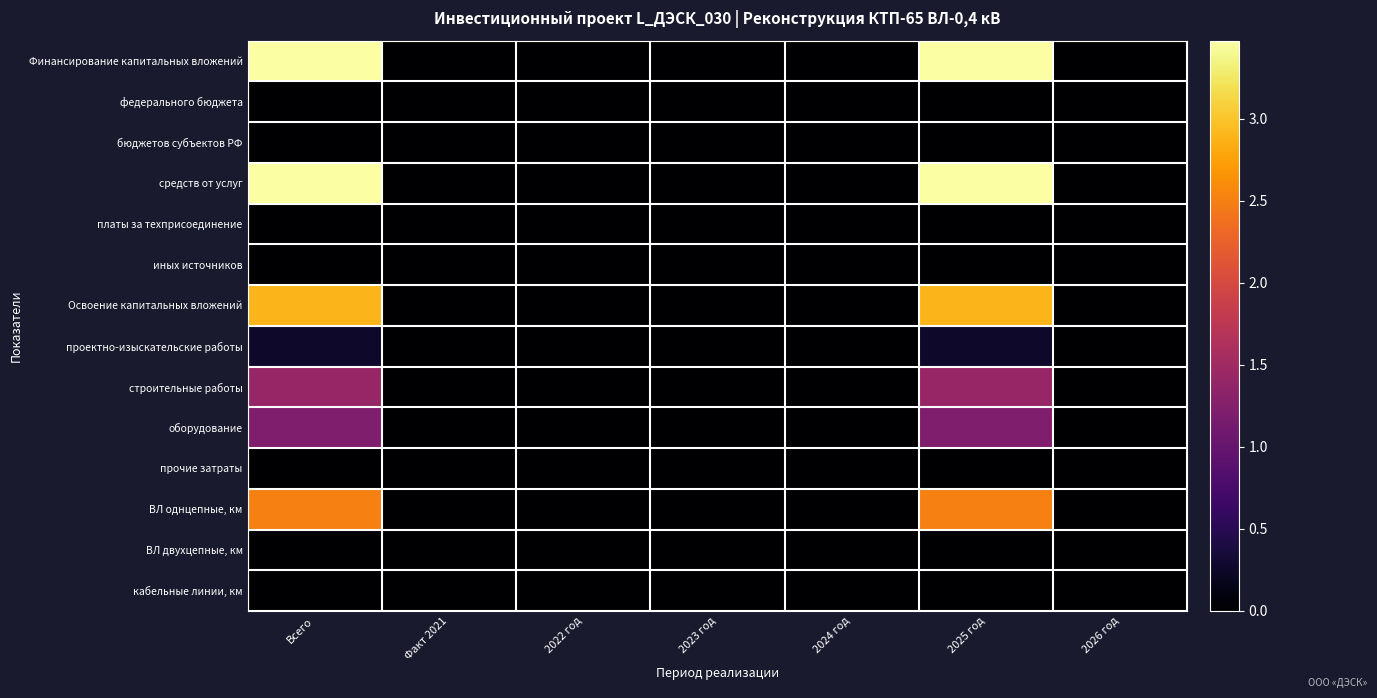

At which category is the sum across all series the highest?

Всего